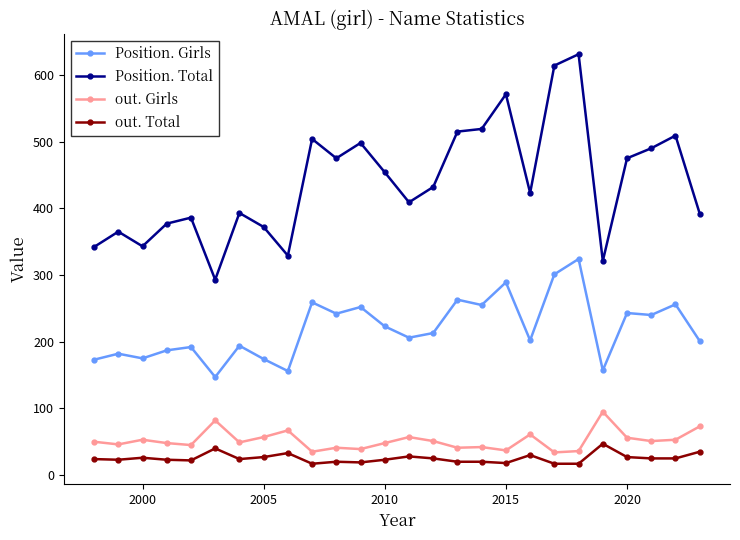

Which series has the widest spread of values?

Position. Total